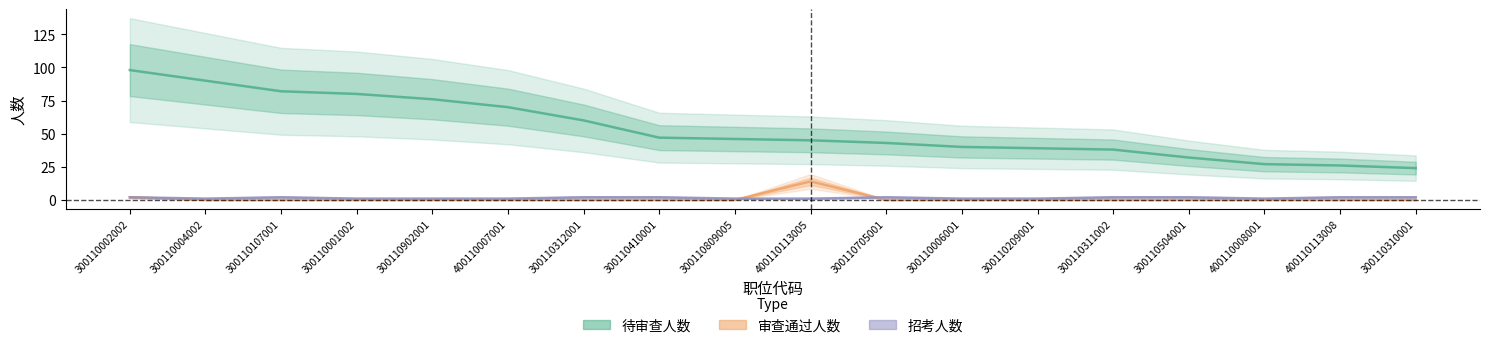

Count the 招考人数 values in the range 1 to 2.

18